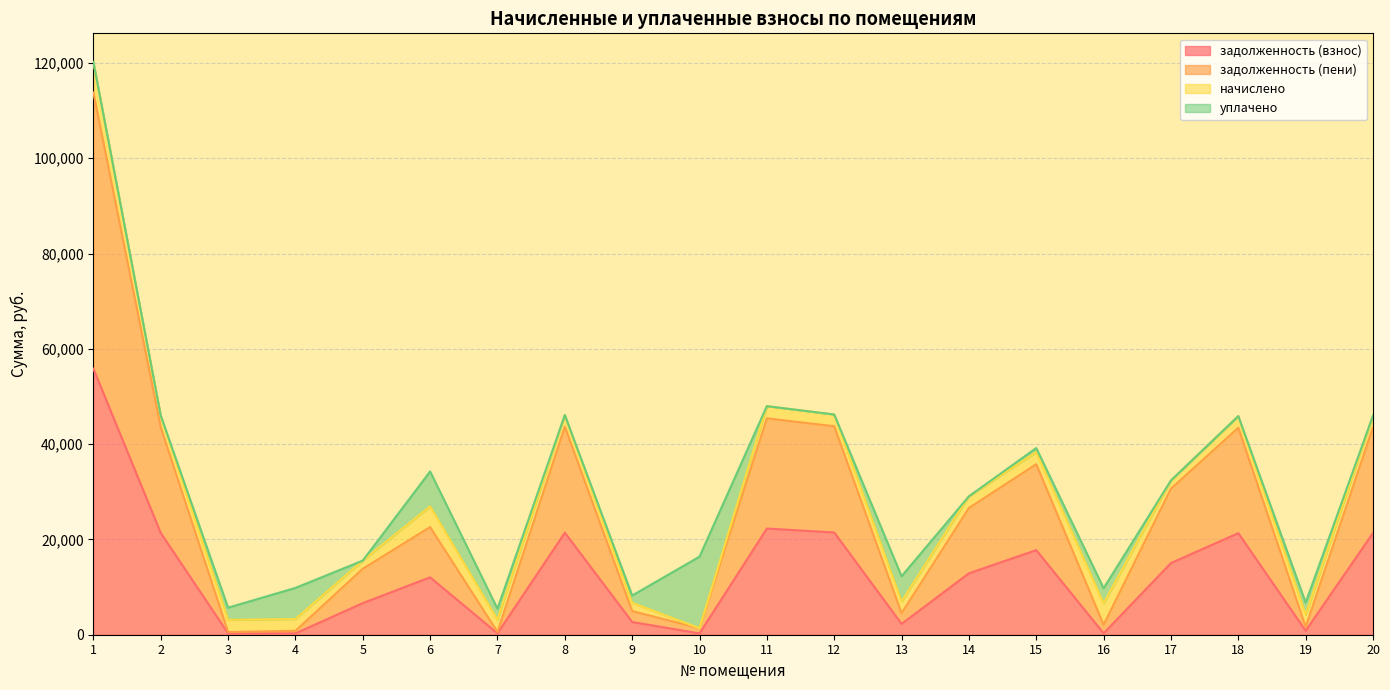

True or false: задолженность (пени) and задолженность (взнос) cross at least once.

False